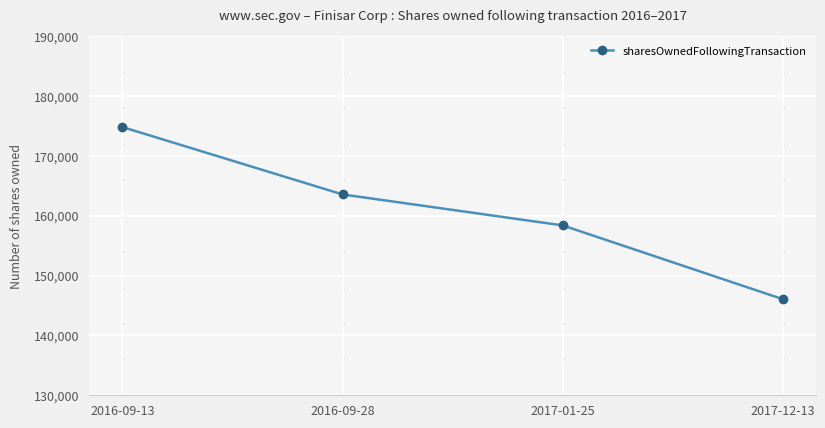

Between 2016-09-28 and 2017-01-25, which is larger?

2016-09-28